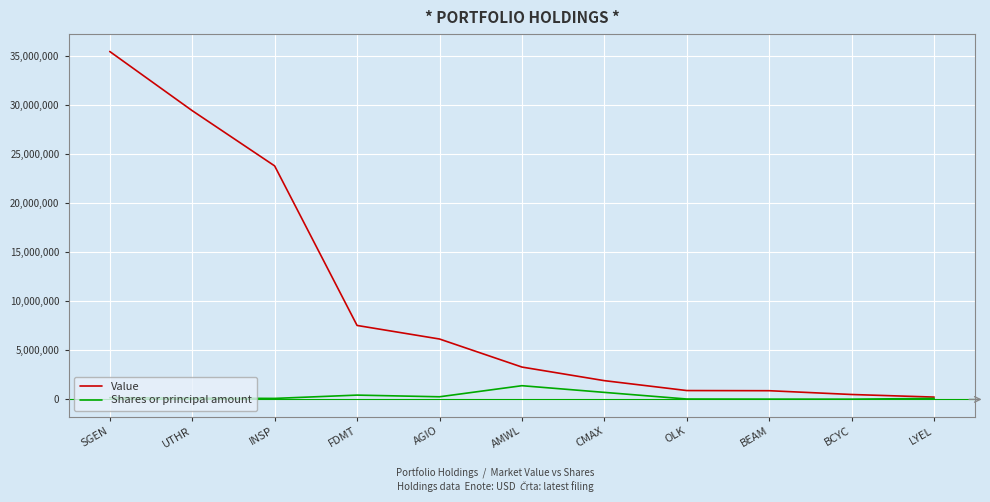

List the series in order of their peak value, lowest first.

Shares or principal amount, Value